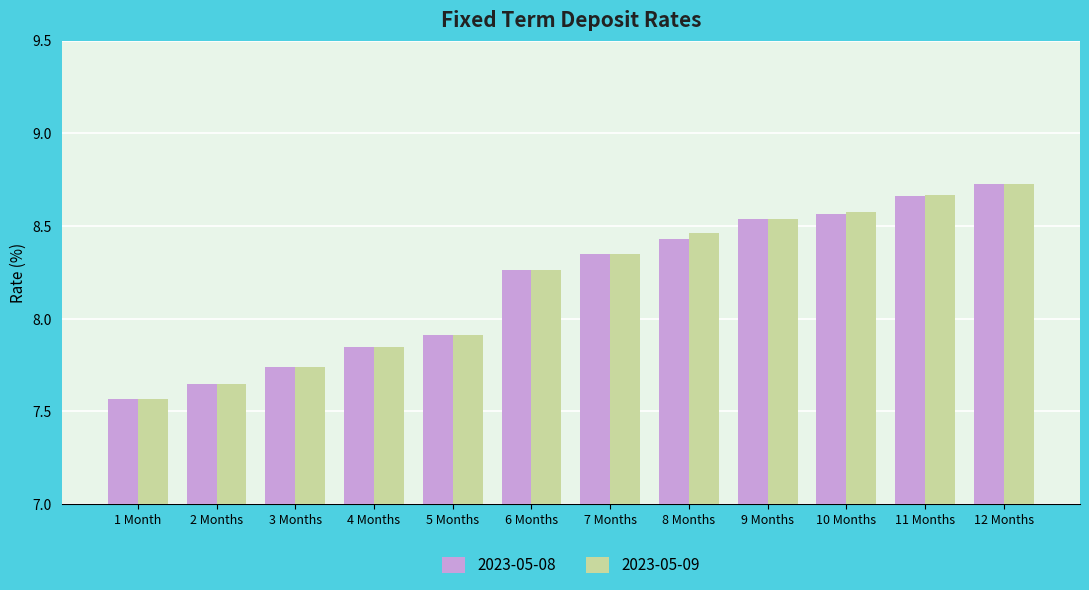

What position from the left is 12 Months?

12